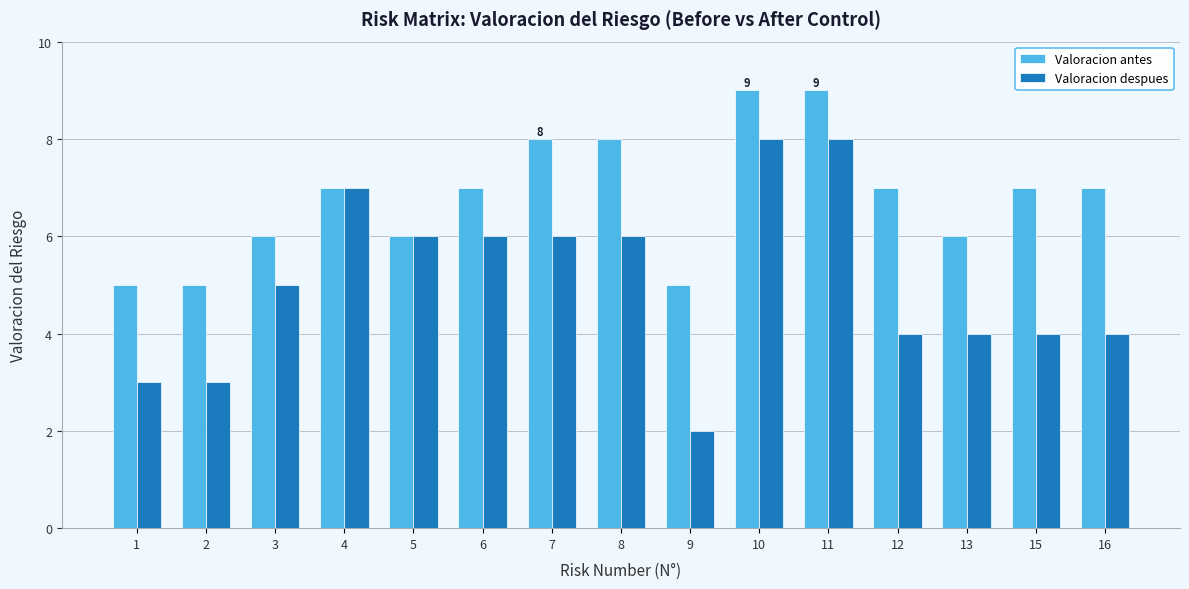

Reading left to right, extract all data points from this chart.

Valoracion antes: 1=5	2=5	3=6	4=7	5=6	6=7	7=8	8=8	9=5	10=9	11=9	12=7	13=6	15=7	16=7
Valoracion despues: 1=3	2=3	3=5	4=7	5=6	6=6	7=6	8=6	9=2	10=8	11=8	12=4	13=4	15=4	16=4